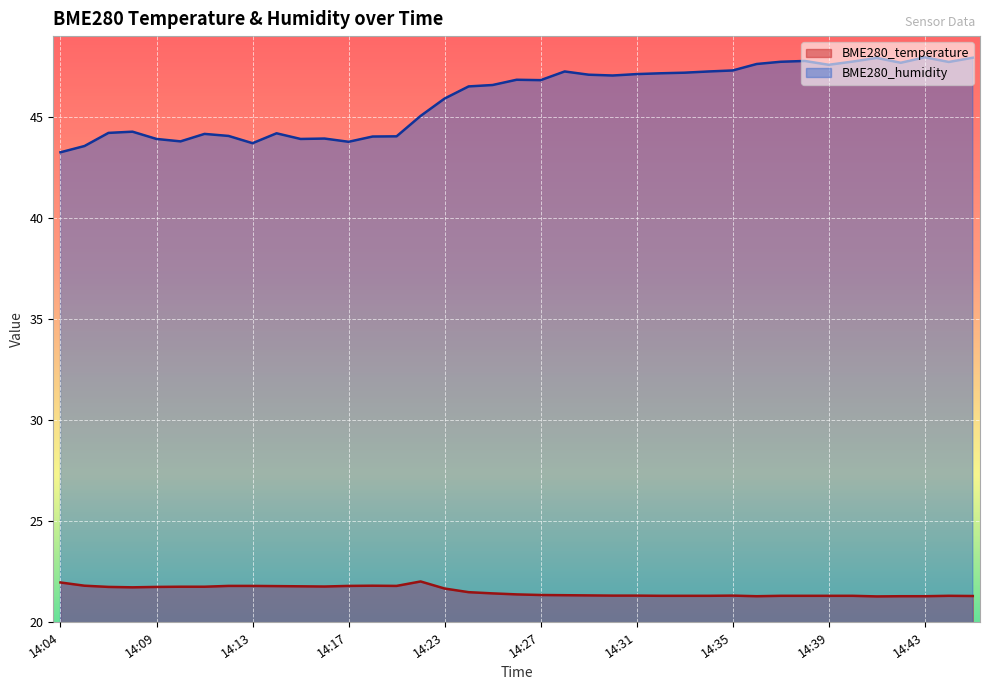

How many values in the BME280_humidity series are below 46?

17